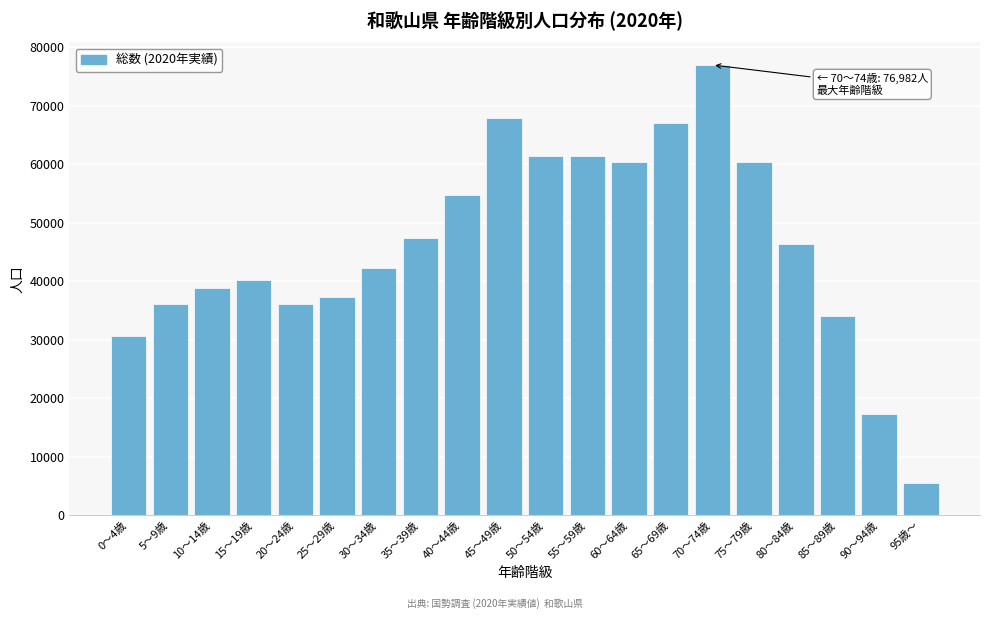

The value at 15～19歳 is 40218. True or false?

True